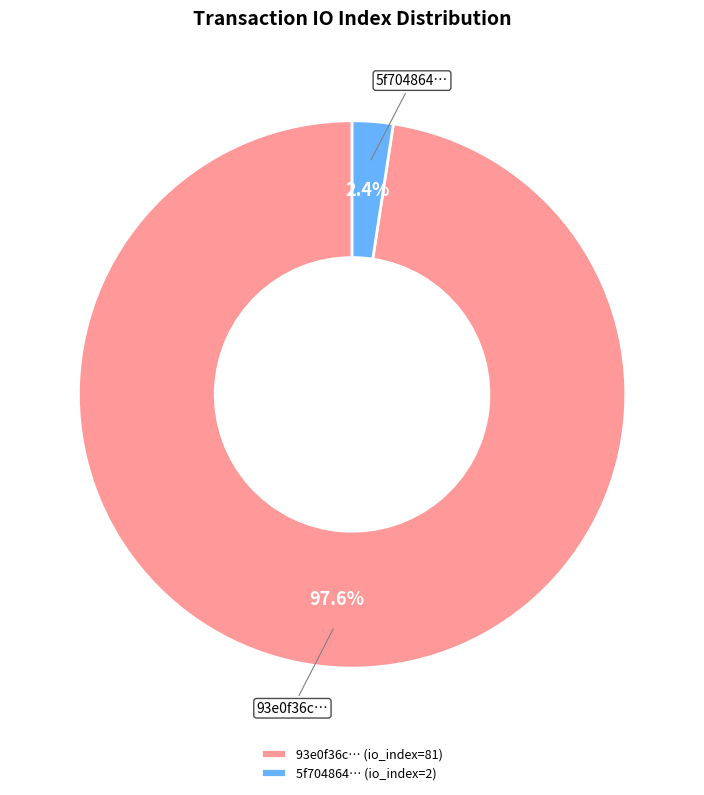

To the nearest percent, what is the average slice percentage?

50%